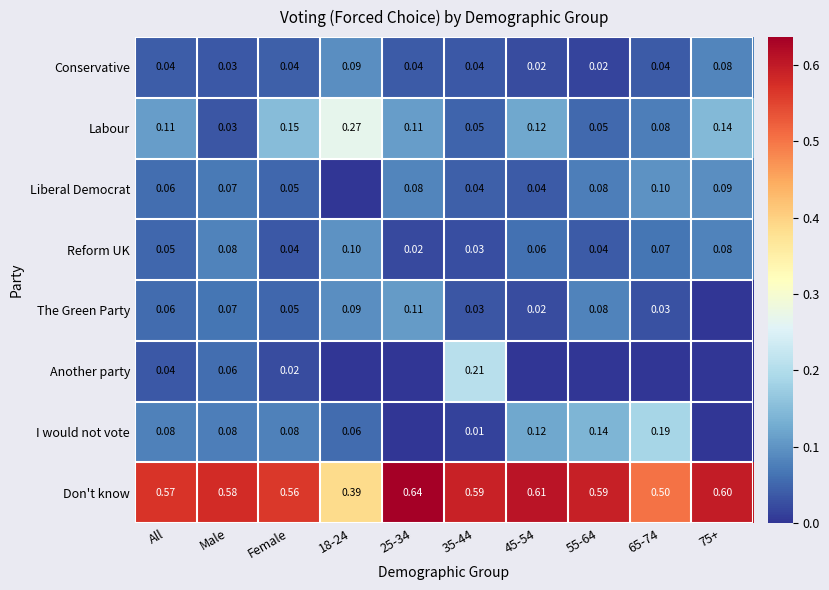

What is the spread (max minus min) of values at Female?

0.5